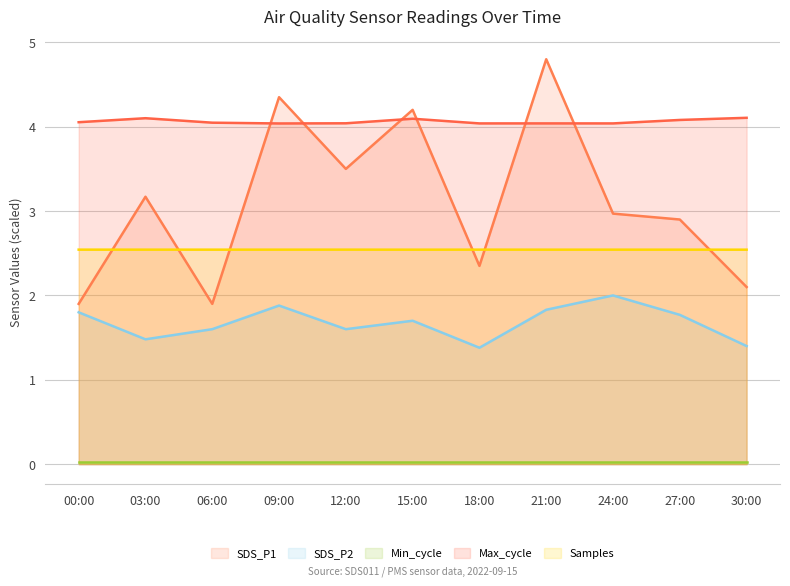

Which series has the largest total across all categories?

Max_cycle